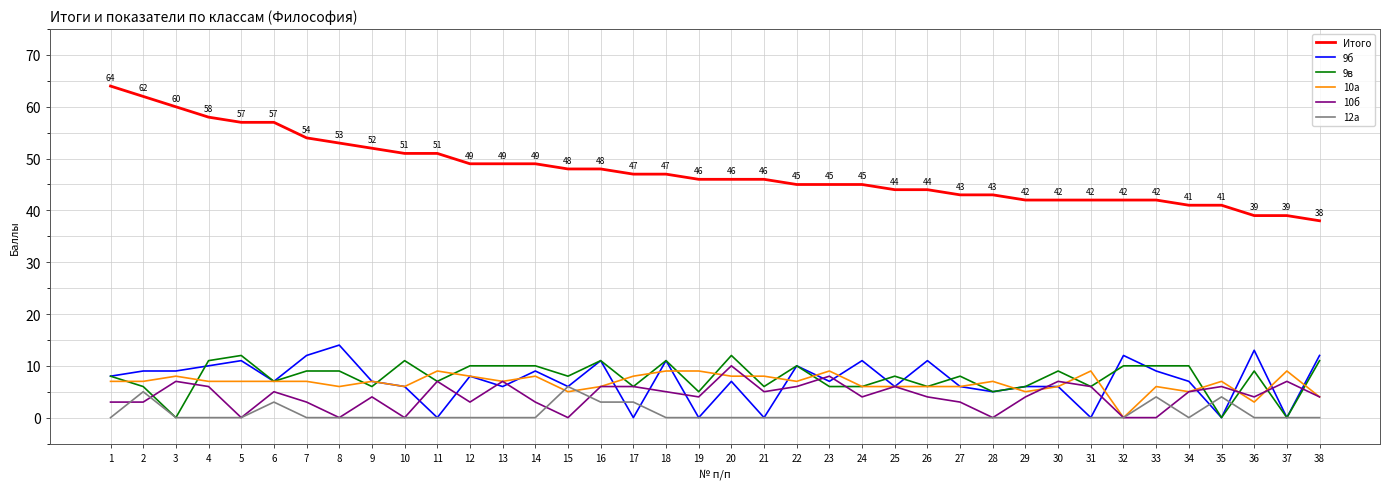

Where is the first local maximum for 12а?

2